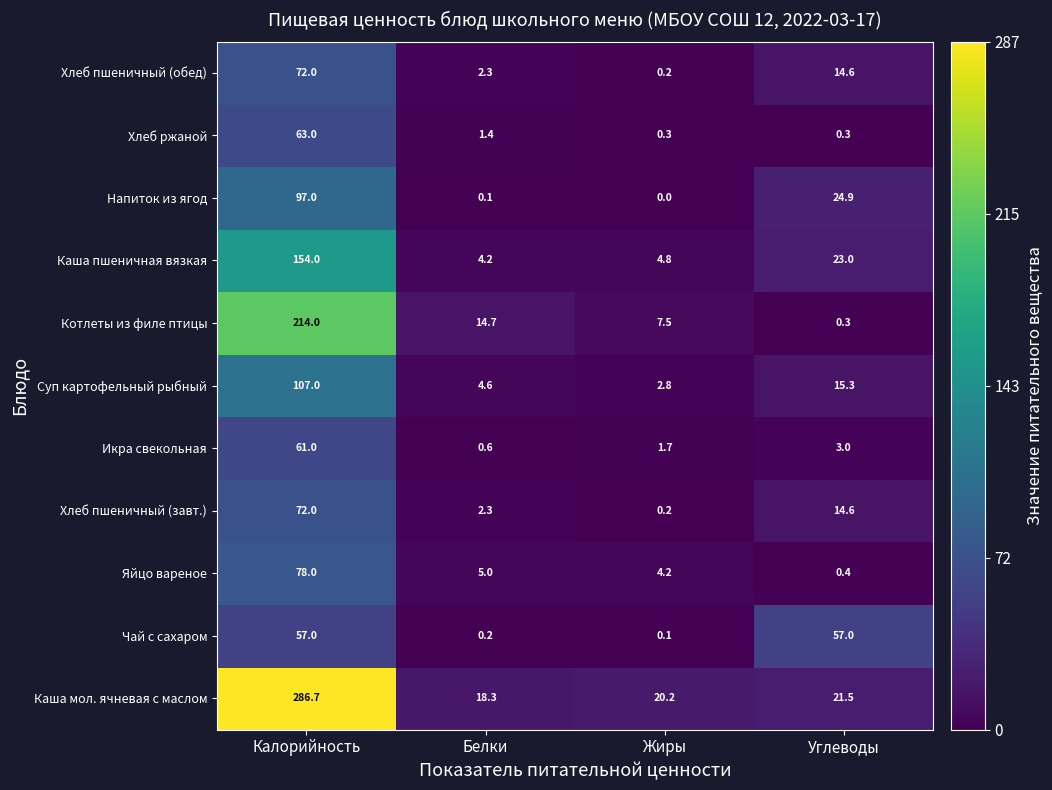

The Хлеб ржаной series shows 63.0 at Калорийность. True or false?

True